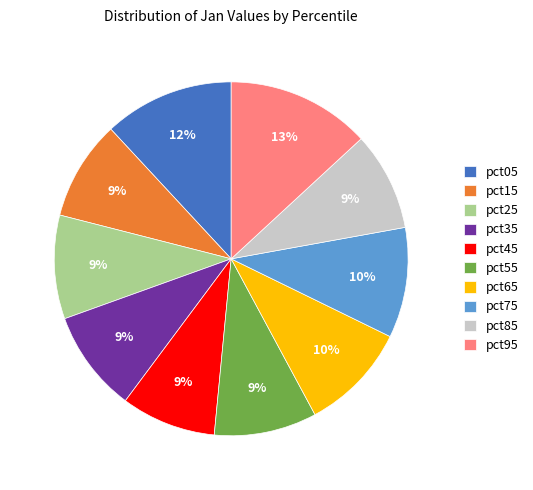

To the nearest percent, what is the average slice percentage?

10%